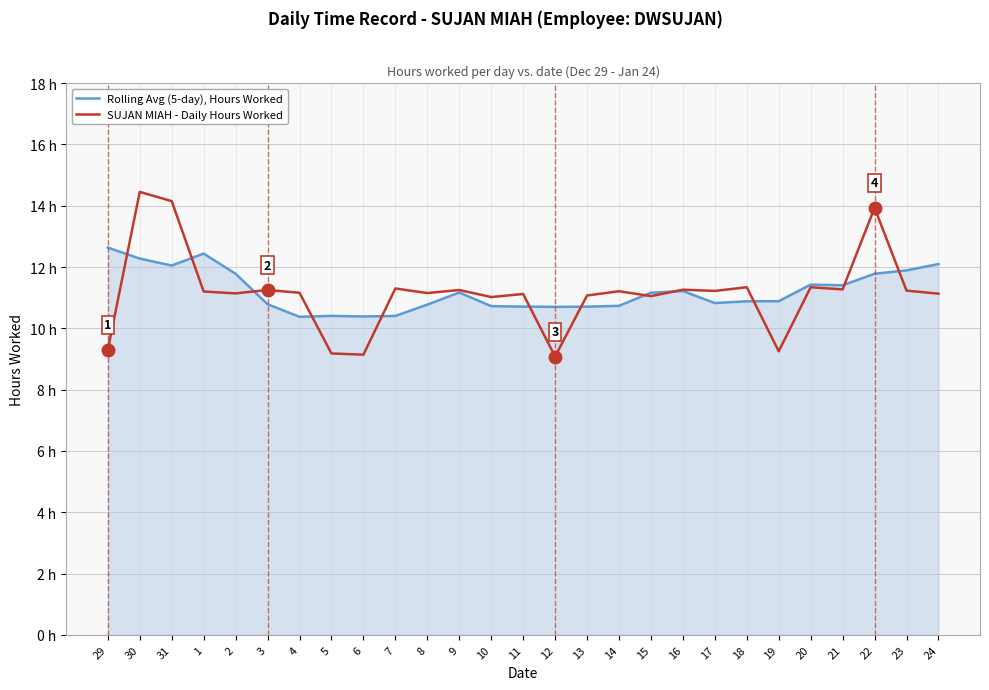

Reading left to right, extract all data points from this chart.

Rolling Avg (5-day), Hours Worked: 12.6	12.3	12.0	12.4	11.8	10.8	10.4	10.4	10.4	10.4	10.8	11.2	10.7	10.7	10.7	10.7	10.7	11.2	11.2	10.8	10.9	10.9	11.4	11.4	11.8	11.9	12.1
SUJAN MIAH - Daily Hours Worked: 9.3	14.4	14.2	11.2	11.1	11.2	11.2	9.2	9.1	11.3	11.2	11.2	11.0	11.1	9.1	11.1	11.2	11.1	11.3	11.2	11.3	9.2	11.3	11.3	13.9	11.2	11.1